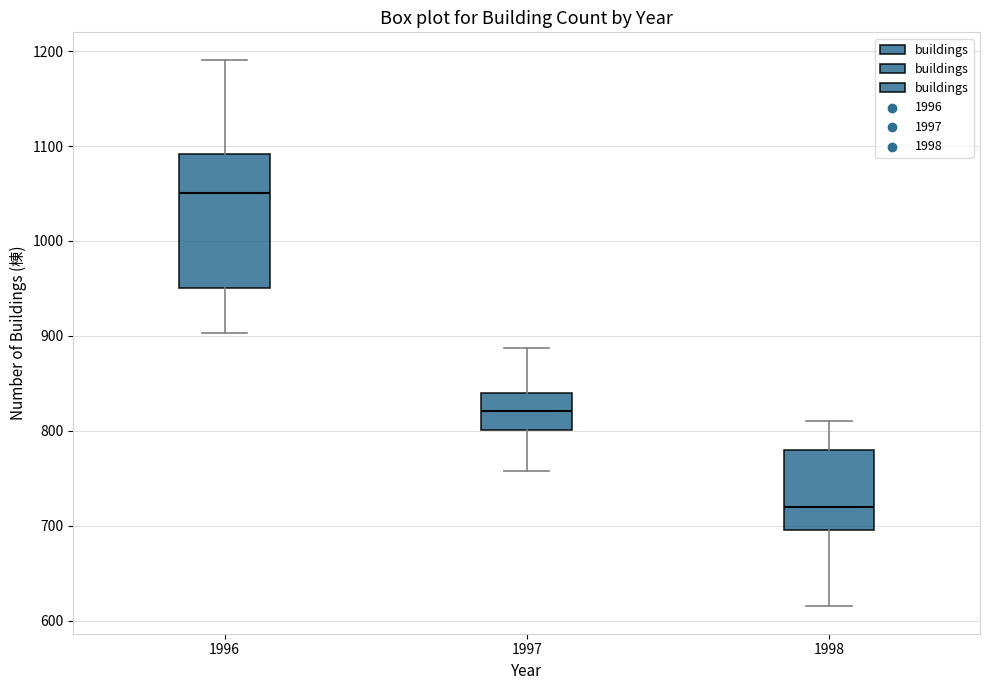

Where is the lower edge of the box at x = 1996 on the y-axis? The values are not printed on the chart, so give them approximately, as read against the axis.

950